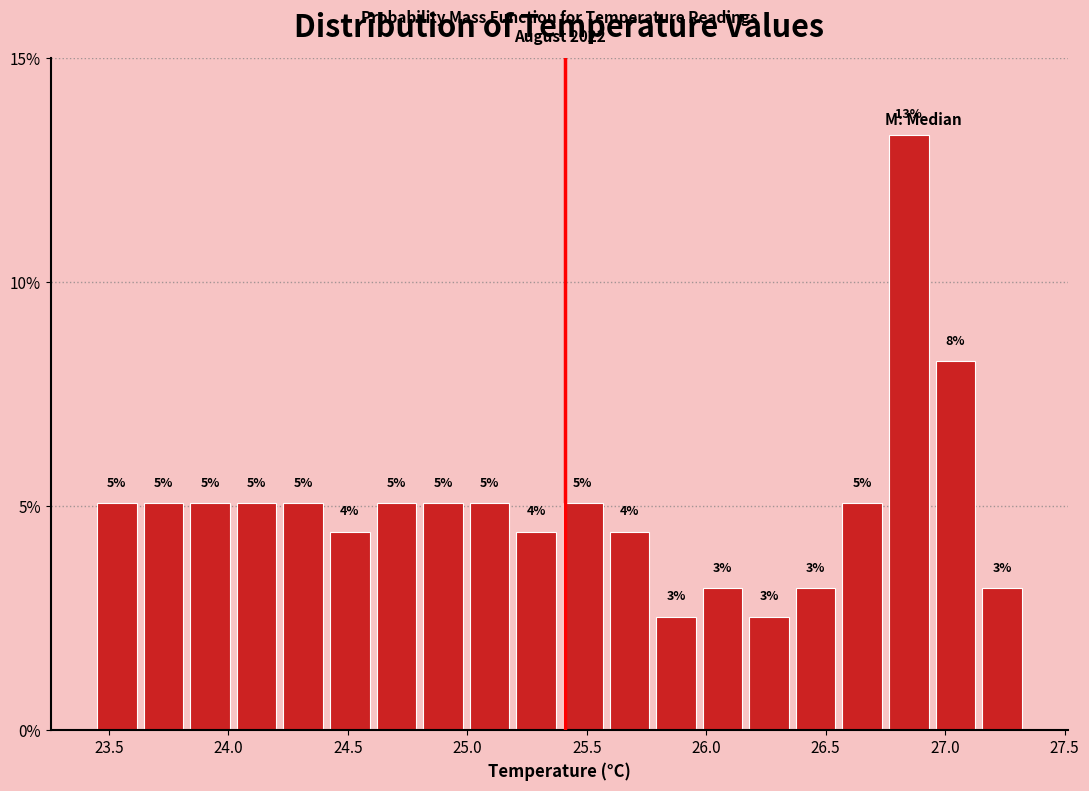

Read against the x-axis, roughly where is the centre of the tallest bar?

26.85